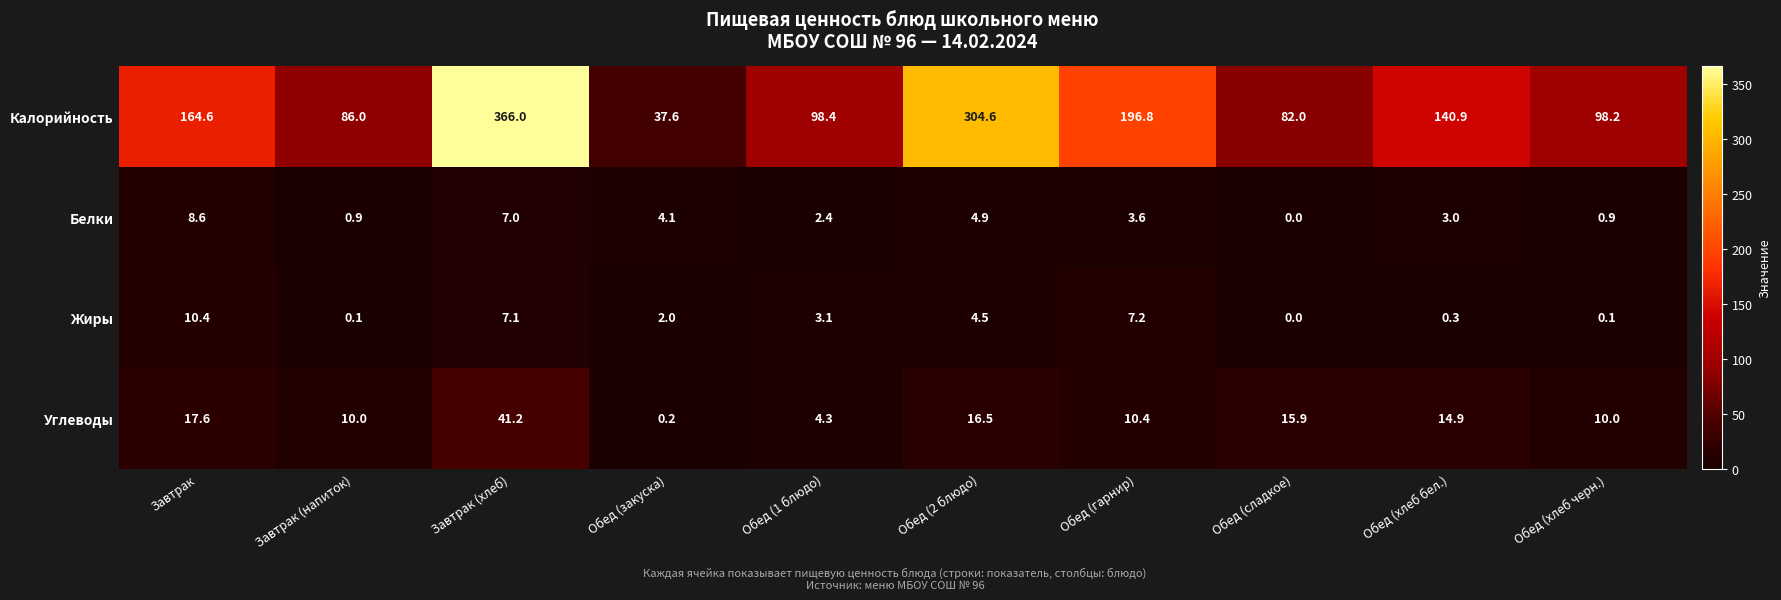

What value does the Углеводы series have at Обед (1 блюдо)?

4.3